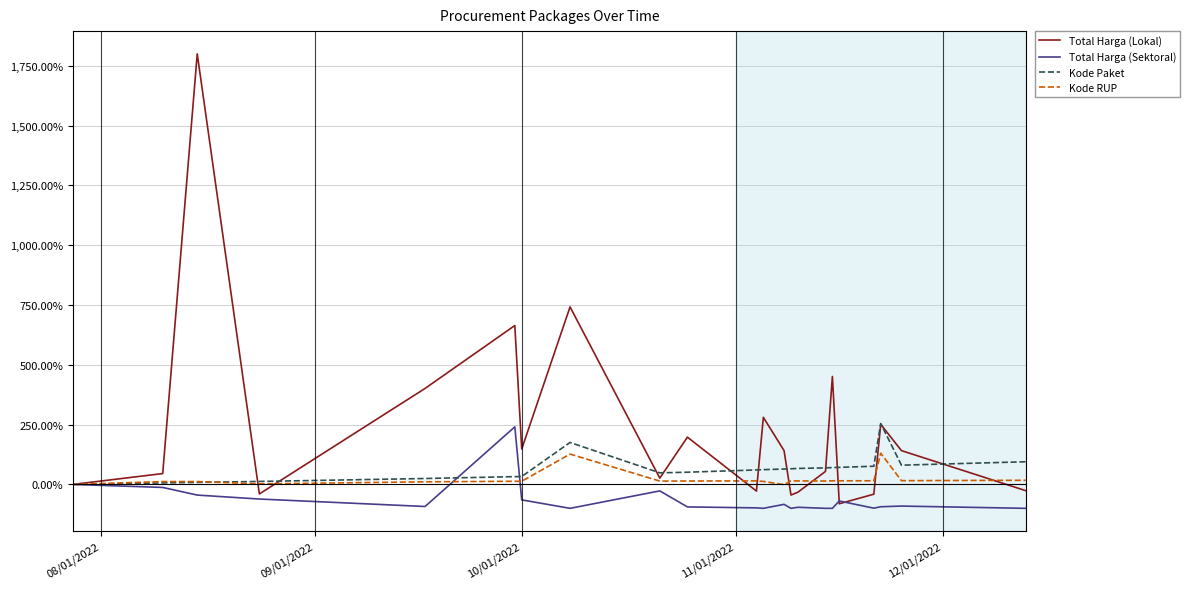

How many lines are shown in the chart?

4